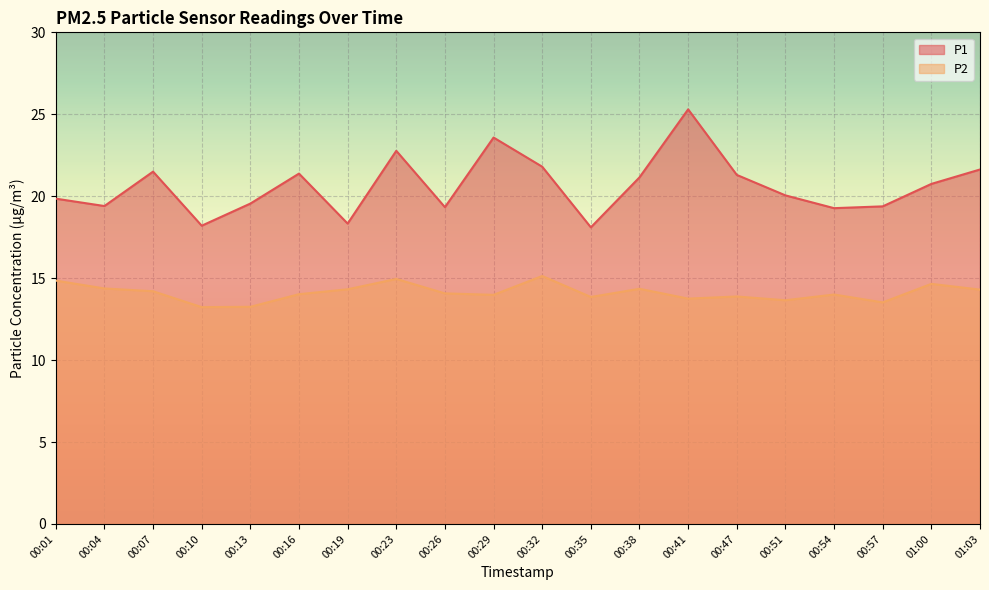

True or false: P1 and P2 cross at least once.

False